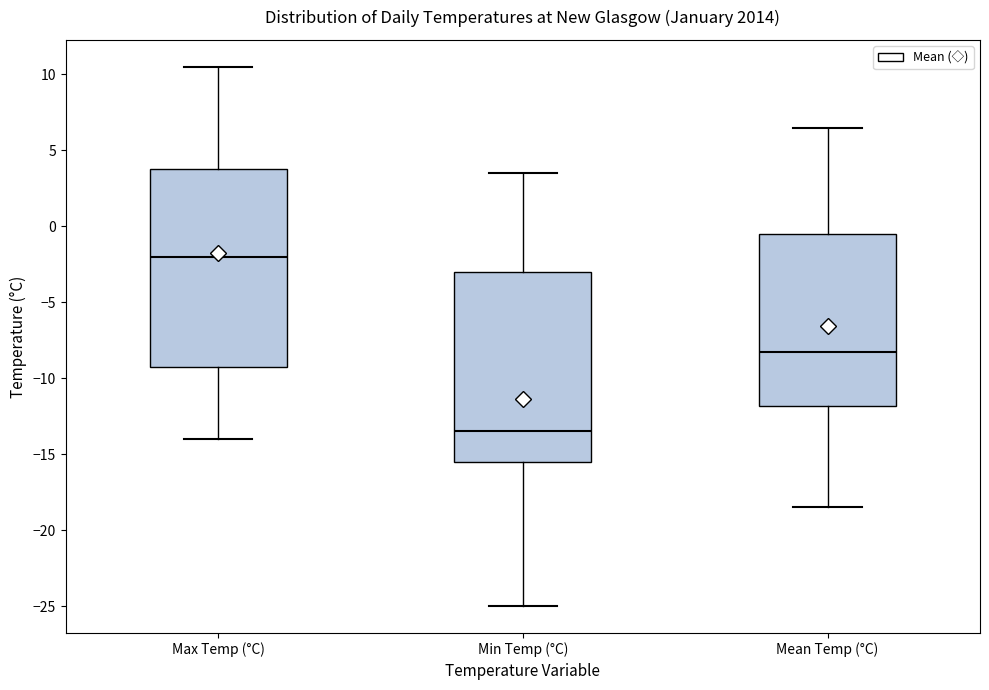

Reading left to right, transcribe this box plot: for each box, give where its median line is, the range the box spans, and where its two whiskers end, as read against the y-axis. The values are not printed on the chart, so give them approximately, as read against the axis.

Max Temp (°C): median -2.0, box -9.0 to 4.0, whiskers -14.0 to 10.5
Min Temp (°C): median -13.5, box -15.5 to -3.0, whiskers -25.0 to 3.5
Mean Temp (°C): median -8.5, box -12.0 to -0.5, whiskers -18.5 to 6.5